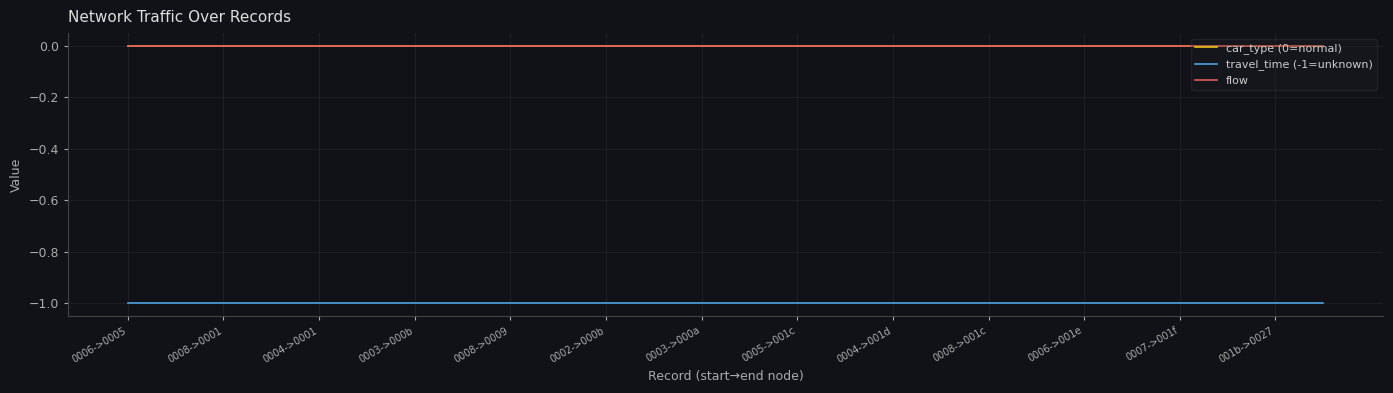

Does the chart display data point markers on the line(s)?

No